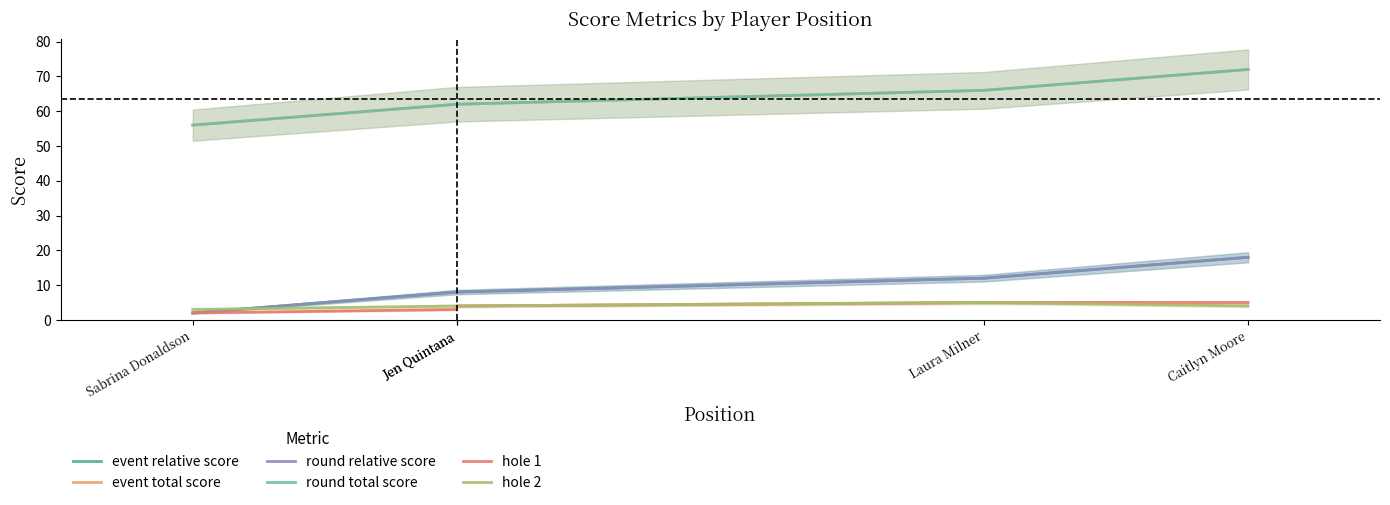

True or false: event relative score and hole 1 intersect in this chart.

False